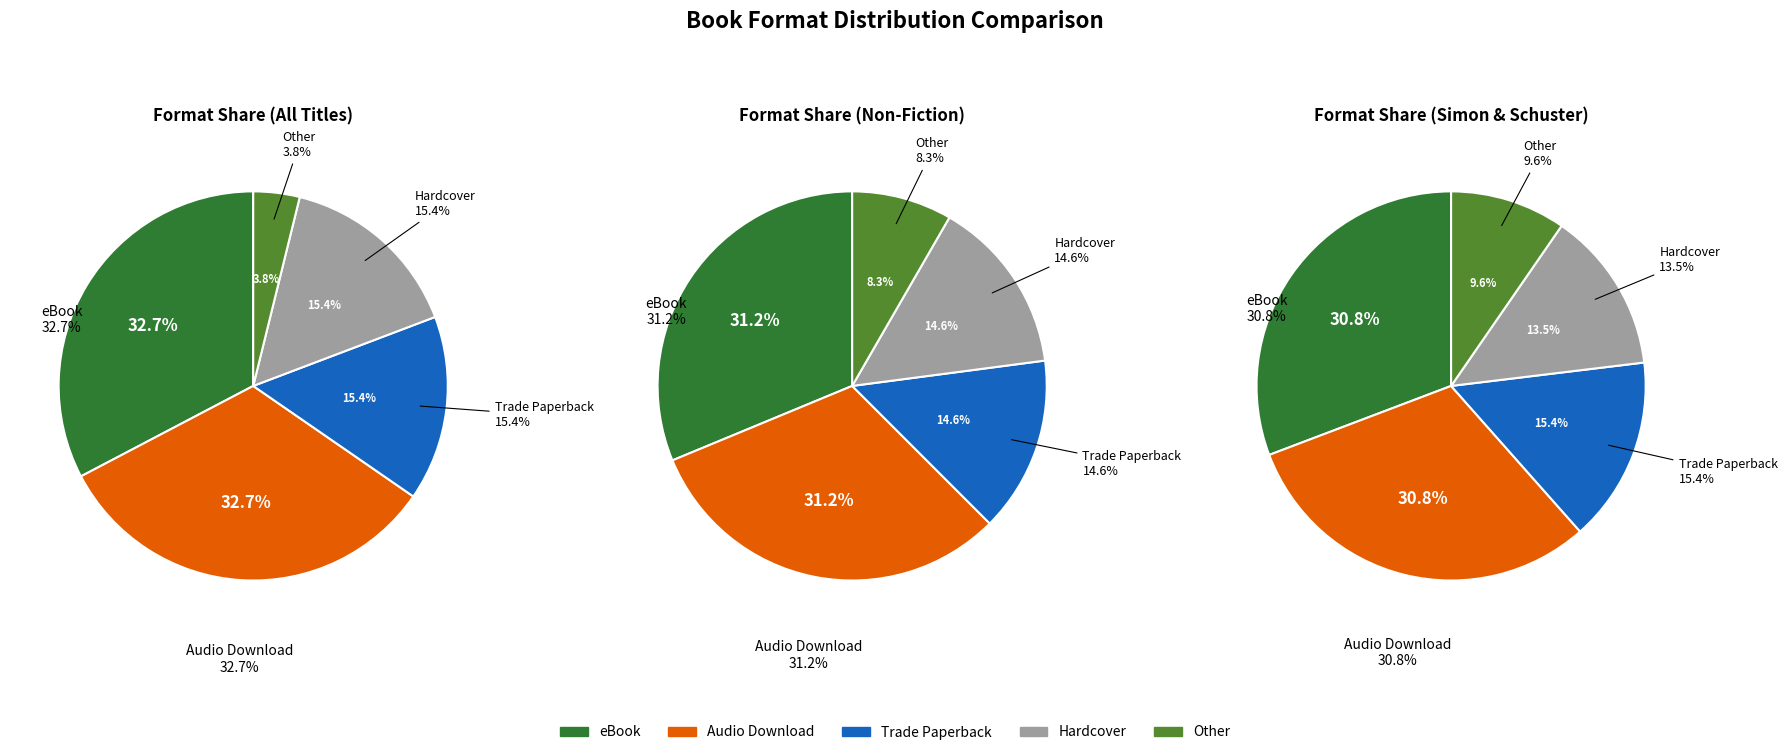

To the nearest percent, what percentage of the pie is Audio Download?

33%